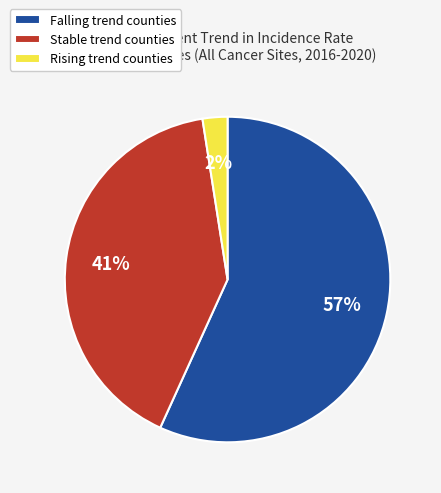

The Stable trend counties slice represents 52% of the pie. True or false?

False